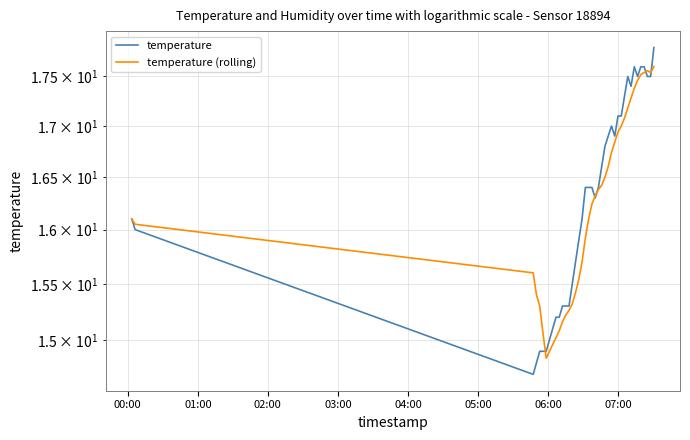

True or false: temperature (rolling) and temperature intersect in this chart.

True